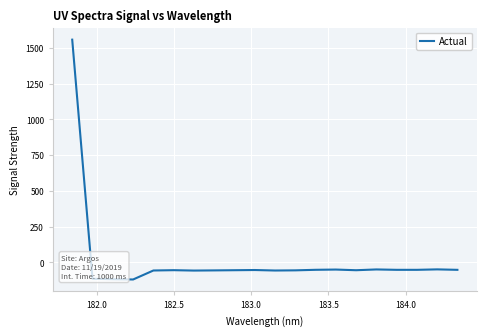

How many values are above zero?

1